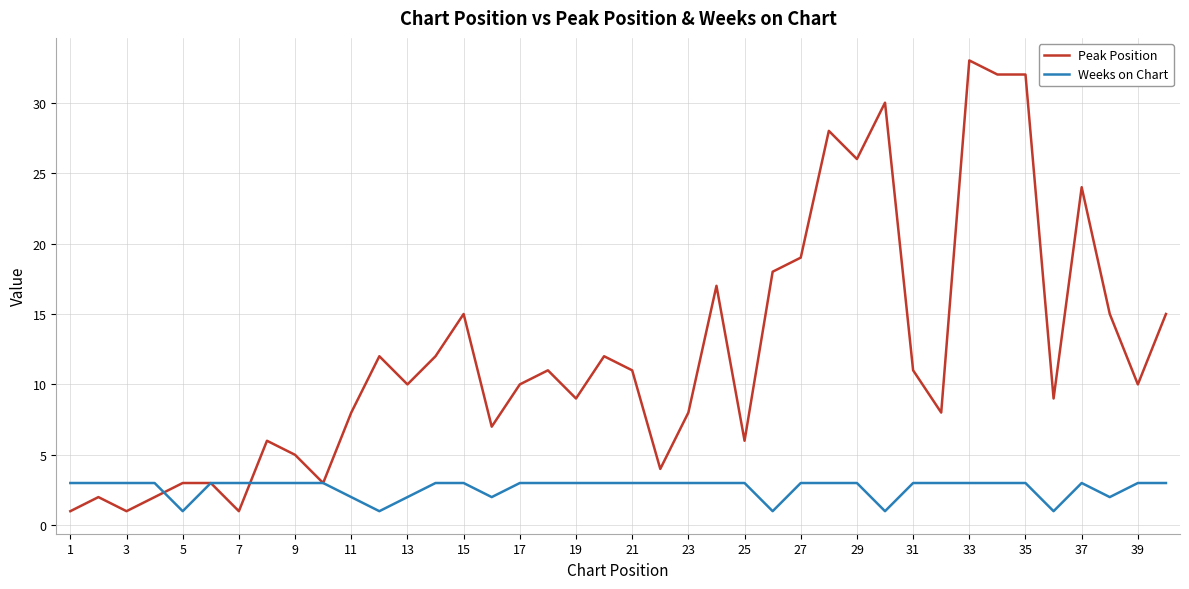

Reading left to right, list all the values displayed in this chart.

Peak Position: 1	2	1	2	3	3	1	6	5	3	8	12	10	12	15	7	10	11	9	12	11	4	8	17	6	18	19	28	26	30	11	8	33	32	32	9	24	15	10	15
Weeks on Chart: 3	3	3	3	1	3	3	3	3	3	2	1	2	3	3	2	3	3	3	3	3	3	3	3	3	1	3	3	3	1	3	3	3	3	3	1	3	2	3	3